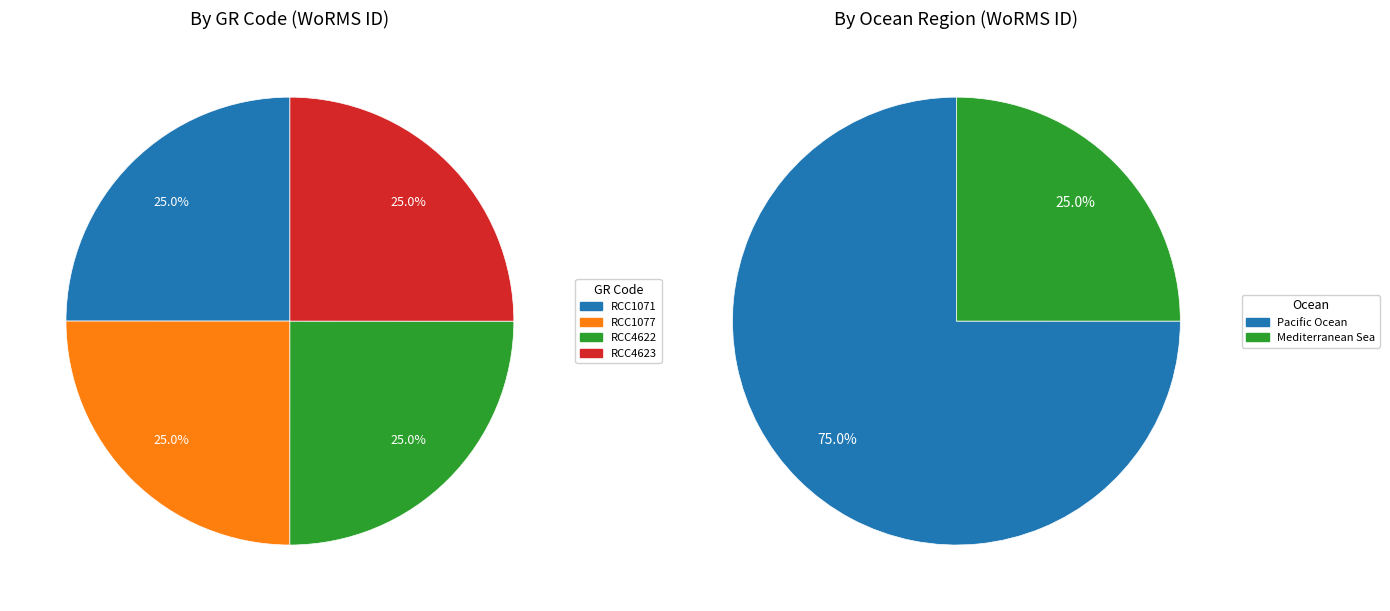

To the nearest percent, what portion does RCC4623 represent?

25%